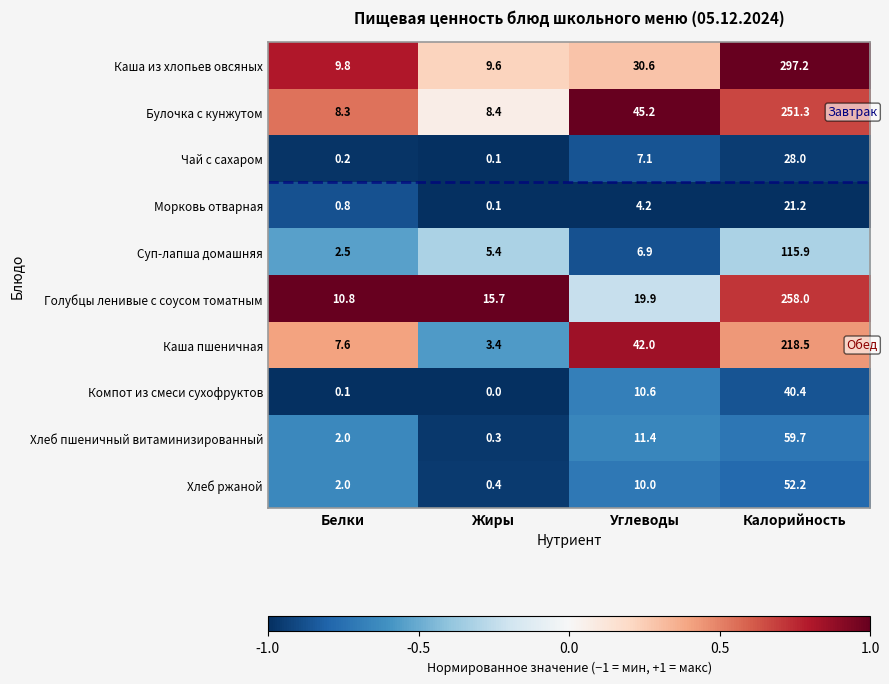

List the series in order of their peak value, lowest first.

Морковь отварная, Чай с сахаром, Компот из смеси сухофруктов, Хлеб ржаной, Хлеб пшеничный витаминизированный, Суп-лапша домашняя, Каша пшеничная, Булочка с кунжутом, Голубцы ленивые с соусом томатным, Каша из хлопьев овсяных